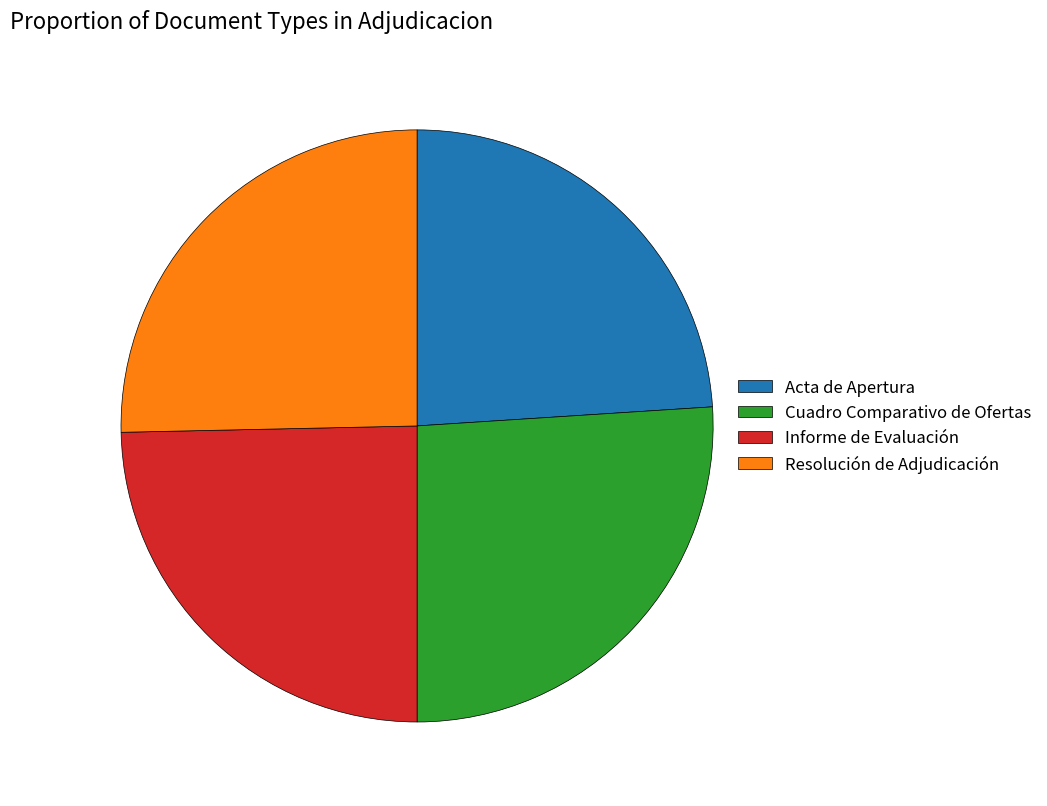

What is the ratio of the value at Resolución de Adjudicación to the value at Cuadro Comparativo de Ofertas?

1.0